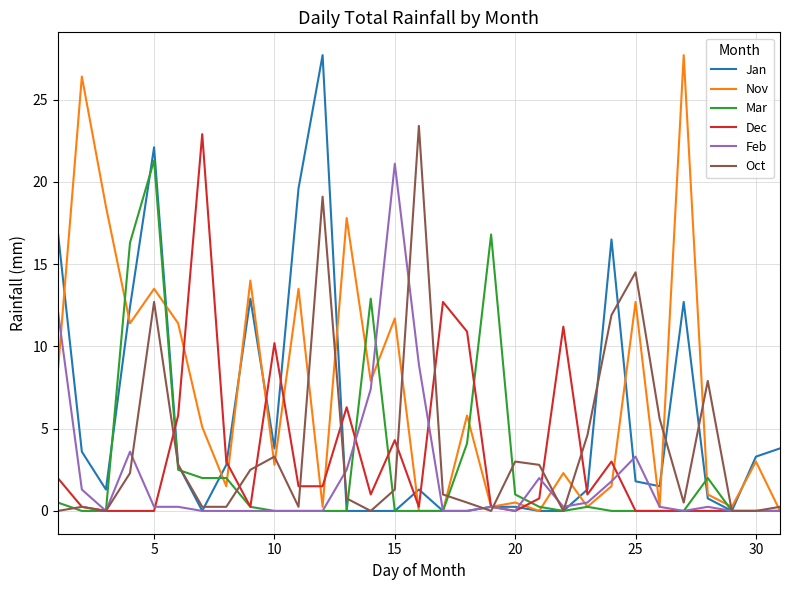

True or false: Mar has more than 2 interior local peaks.

True